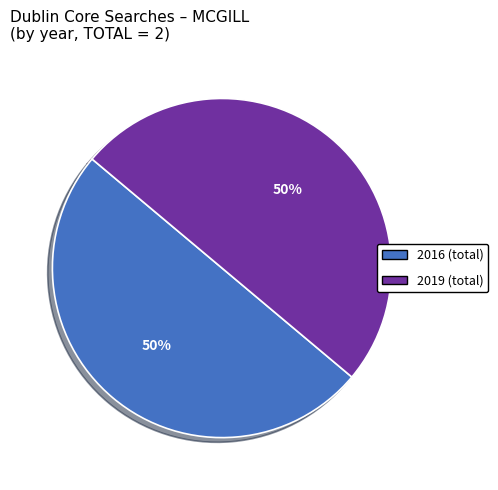

To the nearest percent, what is the average slice percentage?

50%